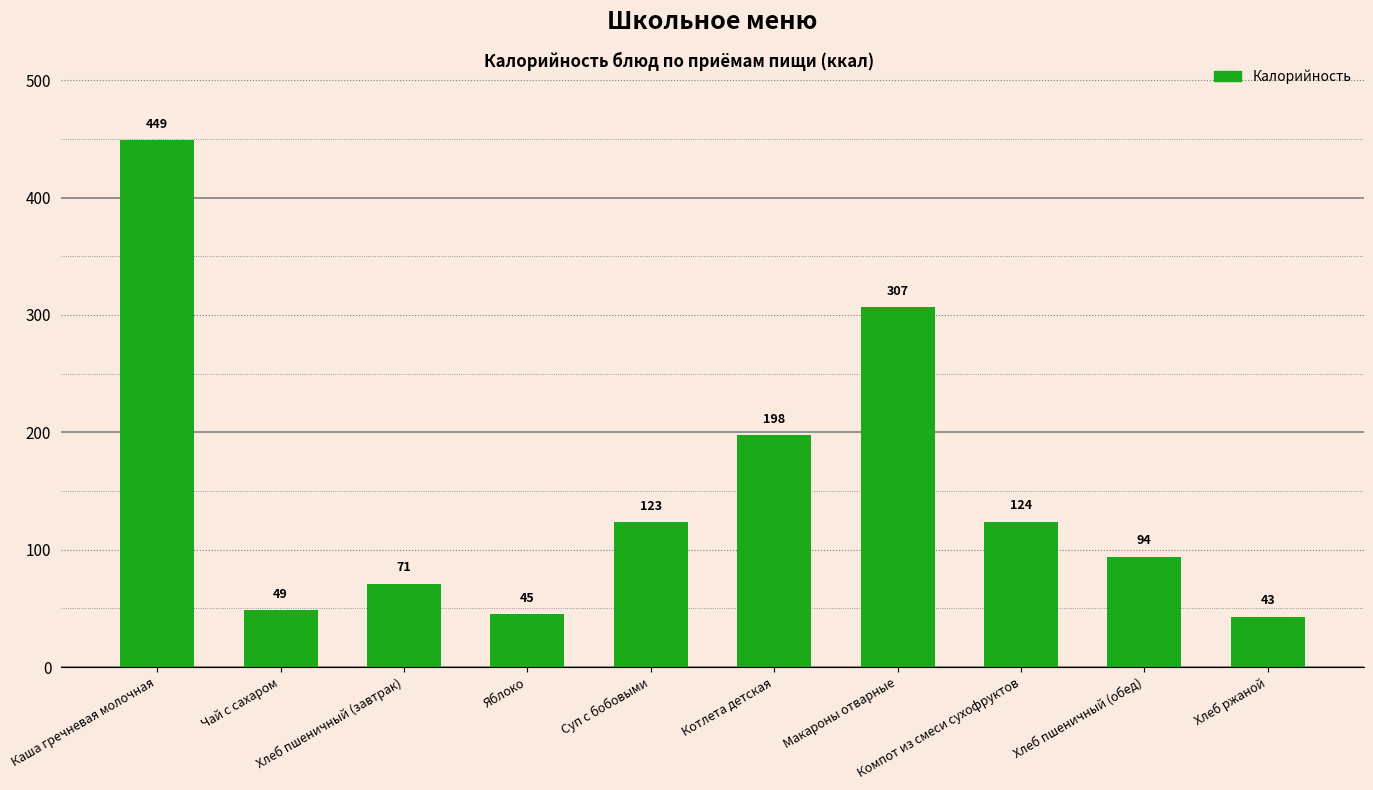

Where is the data nearest to the value 246?

Котлета детская